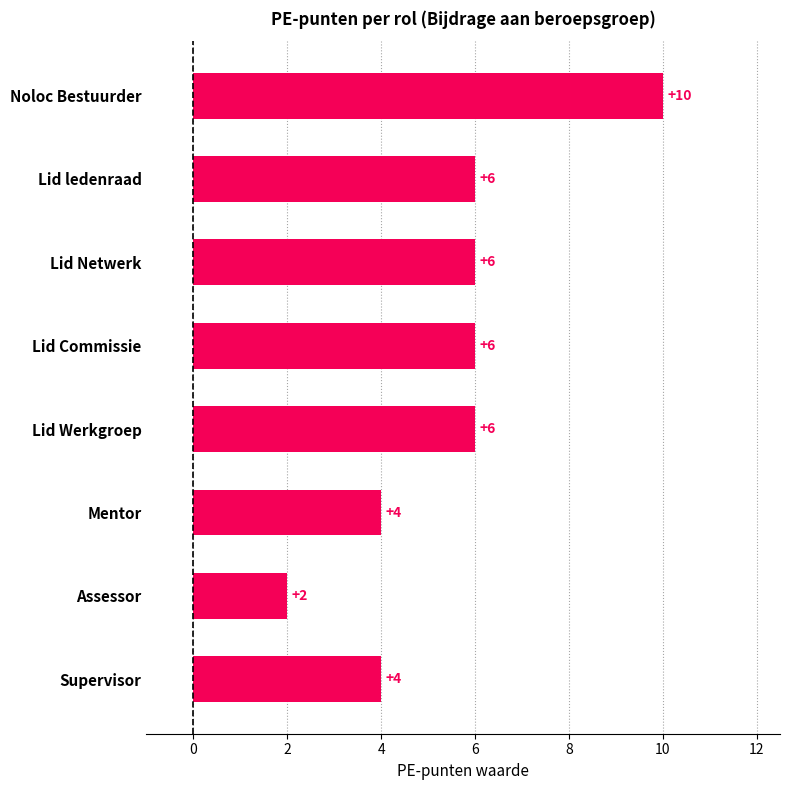

Count the number of data series in this chart.

1